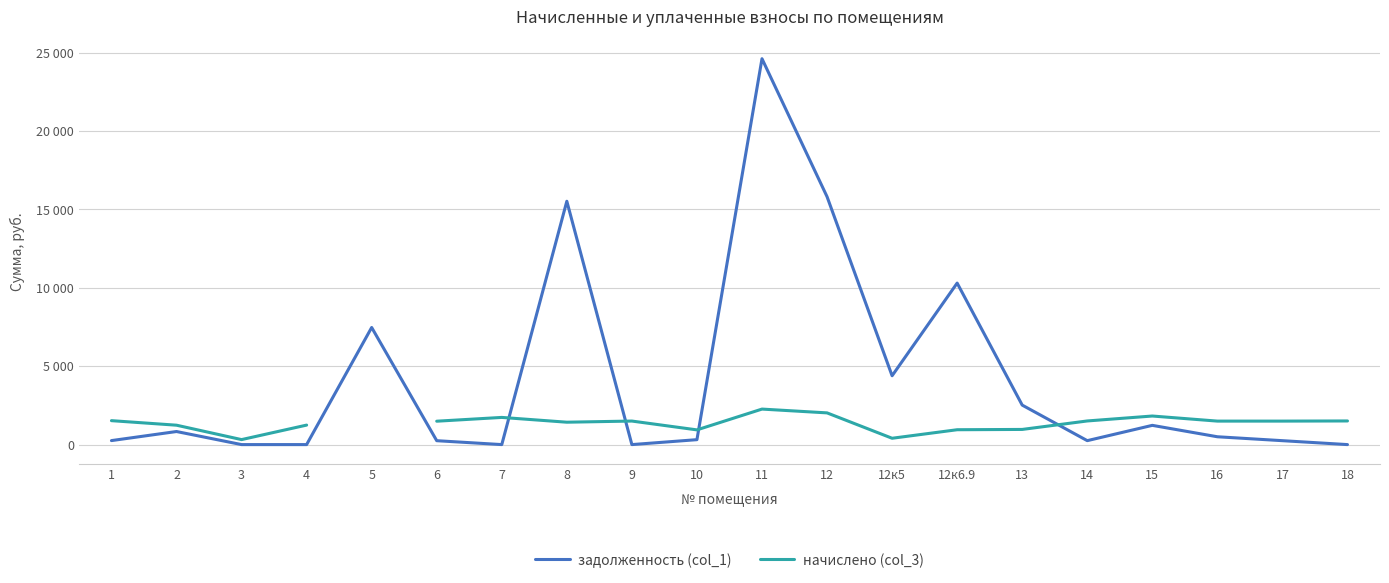

Which series ends up on top after the final intersection of задолженность (col_1) and начислено (col_3)?

начислено (col_3)